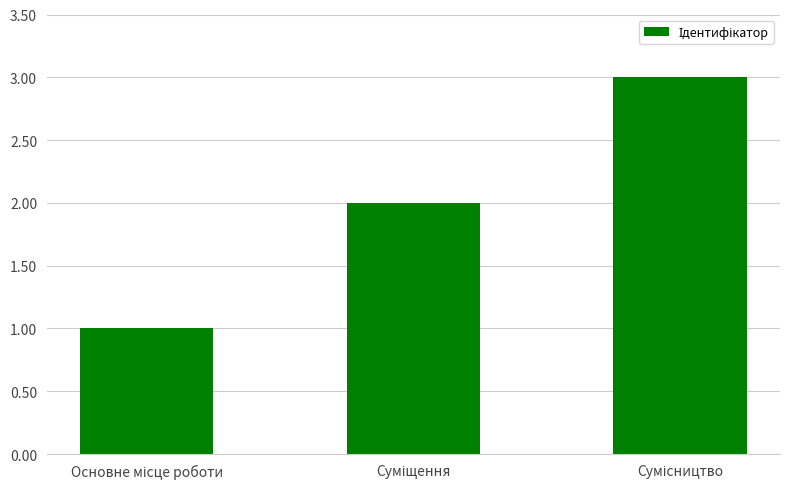

What is the greatest value displayed?

3